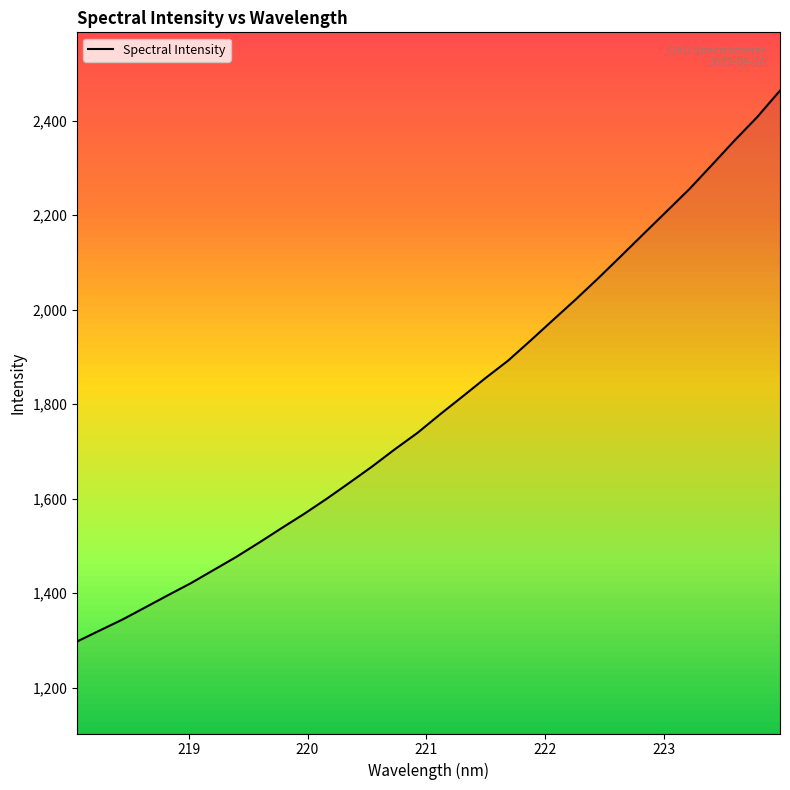

How many lines are shown in the chart?

1